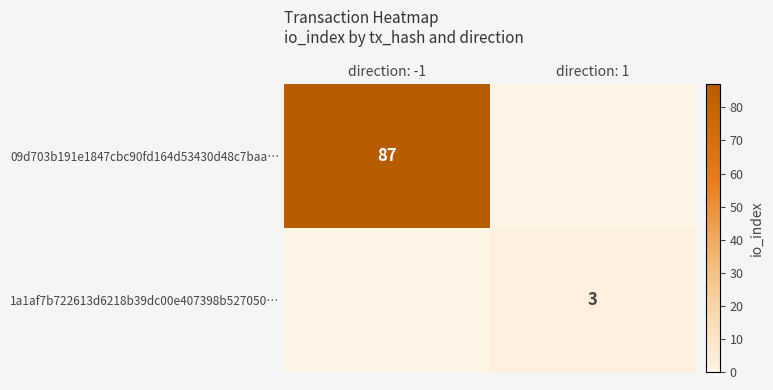

Is it true that 1a1af7b722613d6218b39dc00e407398b527050… equals 2 at direction: 1?

False